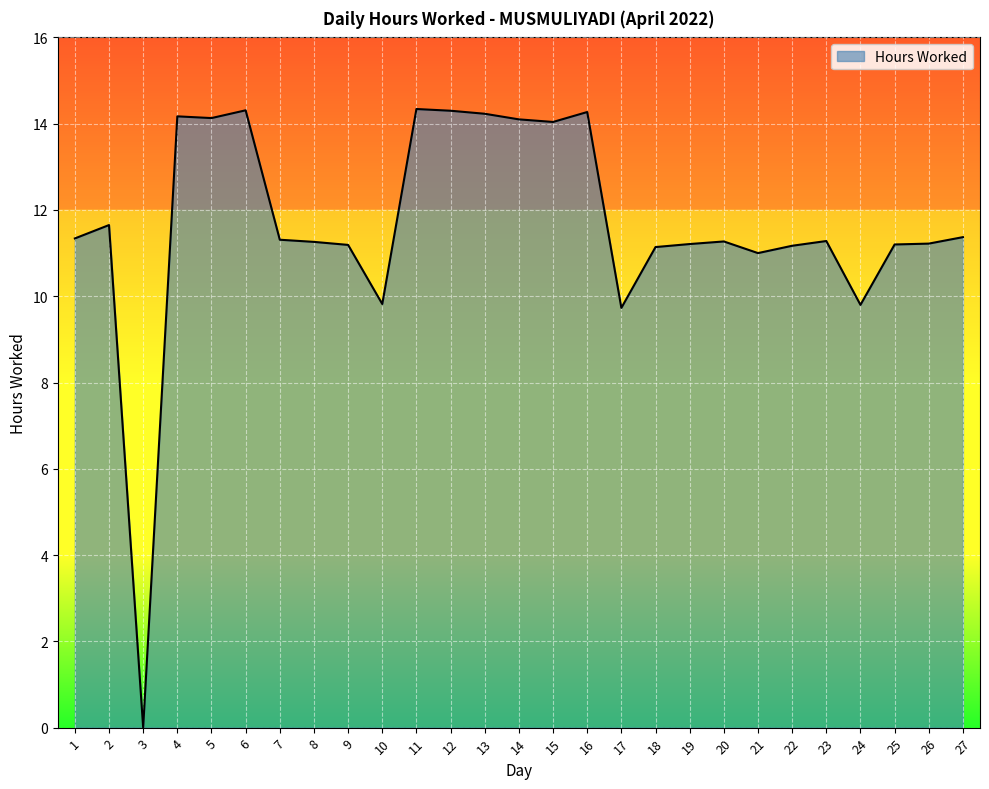

What is the maximum value shown in the chart?

14.3